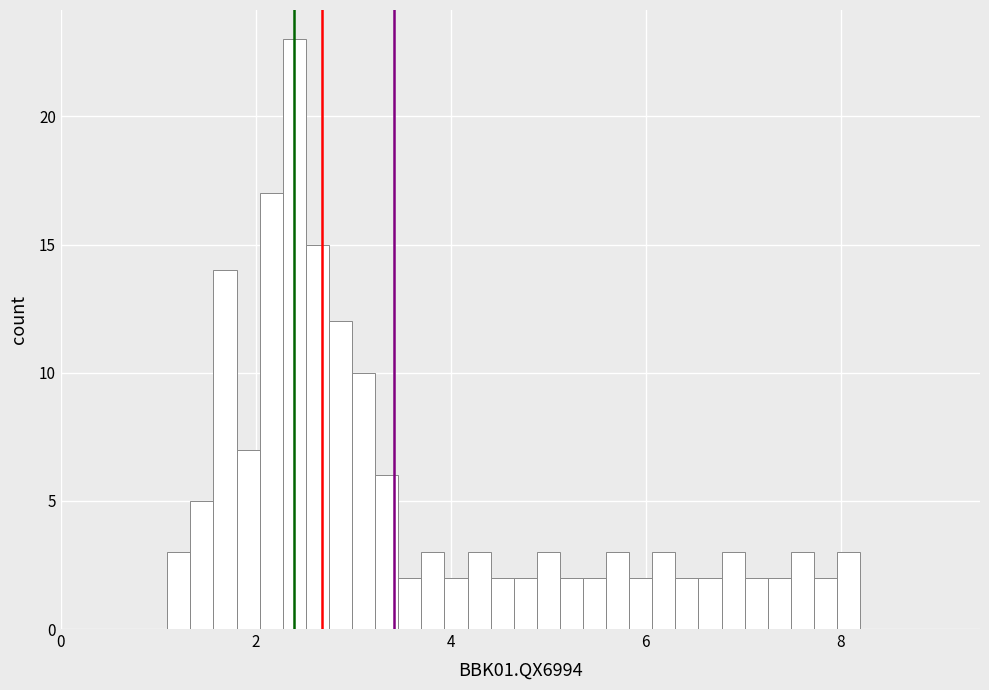

Read against the x-axis, roughly where is the centre of the tallest bar?

2.4